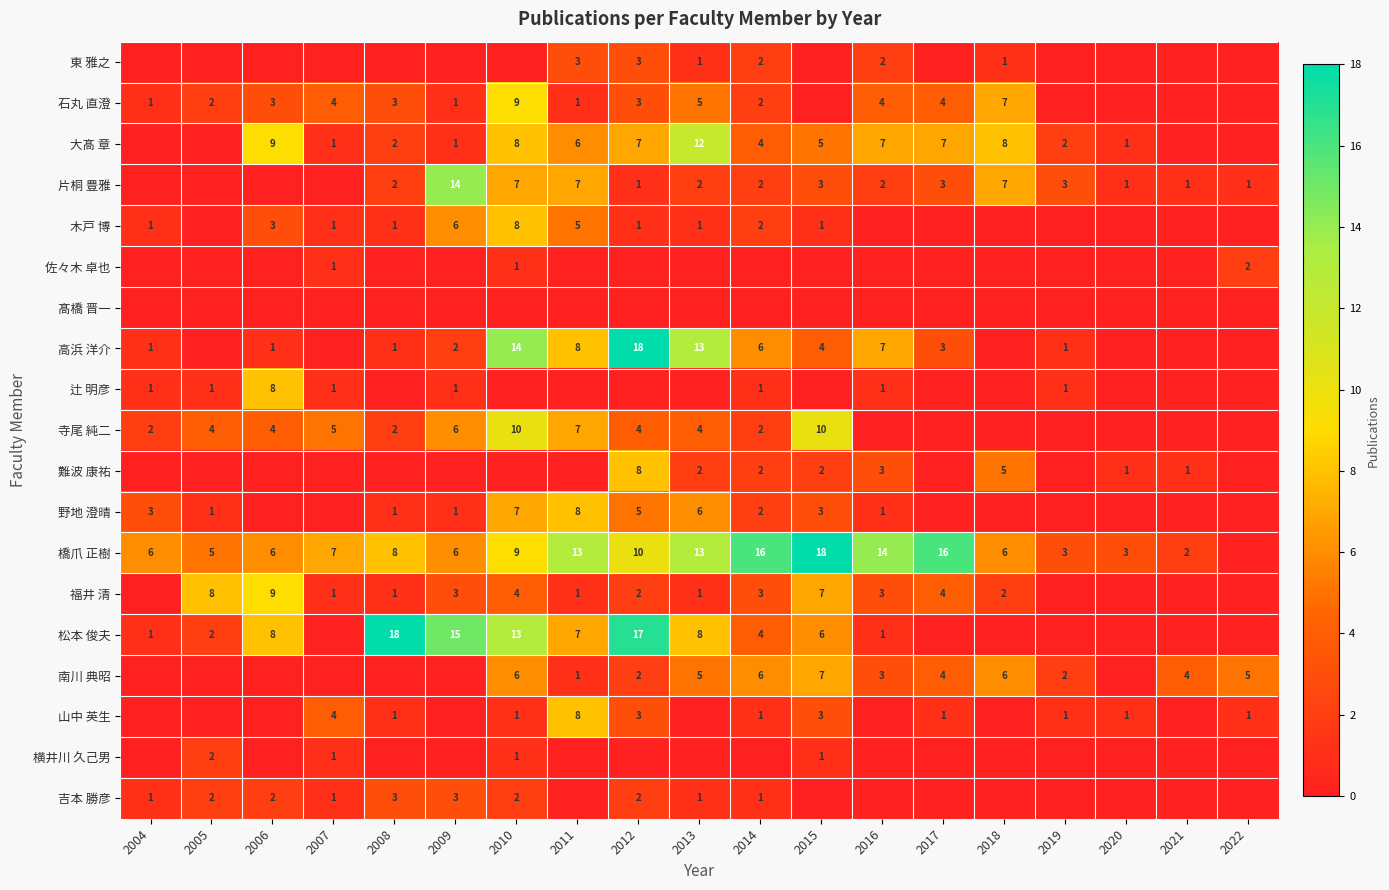

Is it true that 辻 明彦 equals 11 at 2006?

False